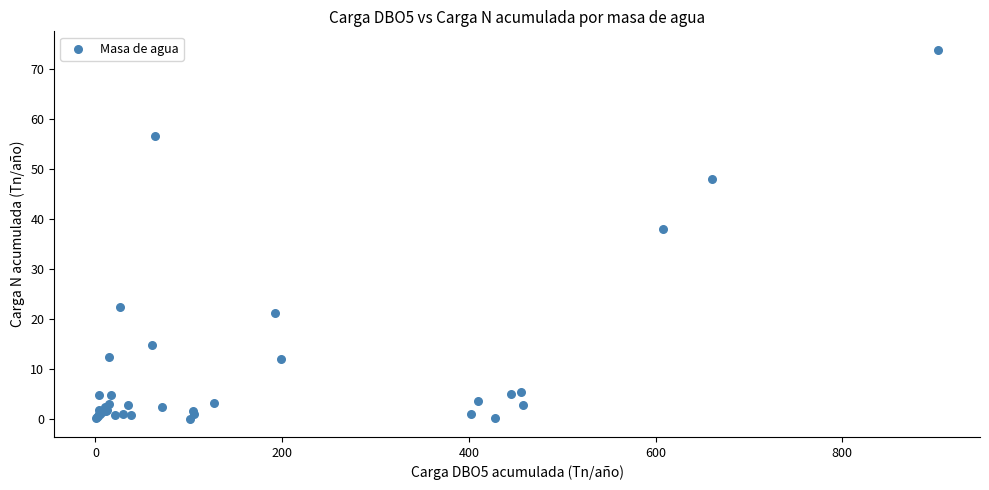

What Y value in the scatter plot is closest to 36?

38.0